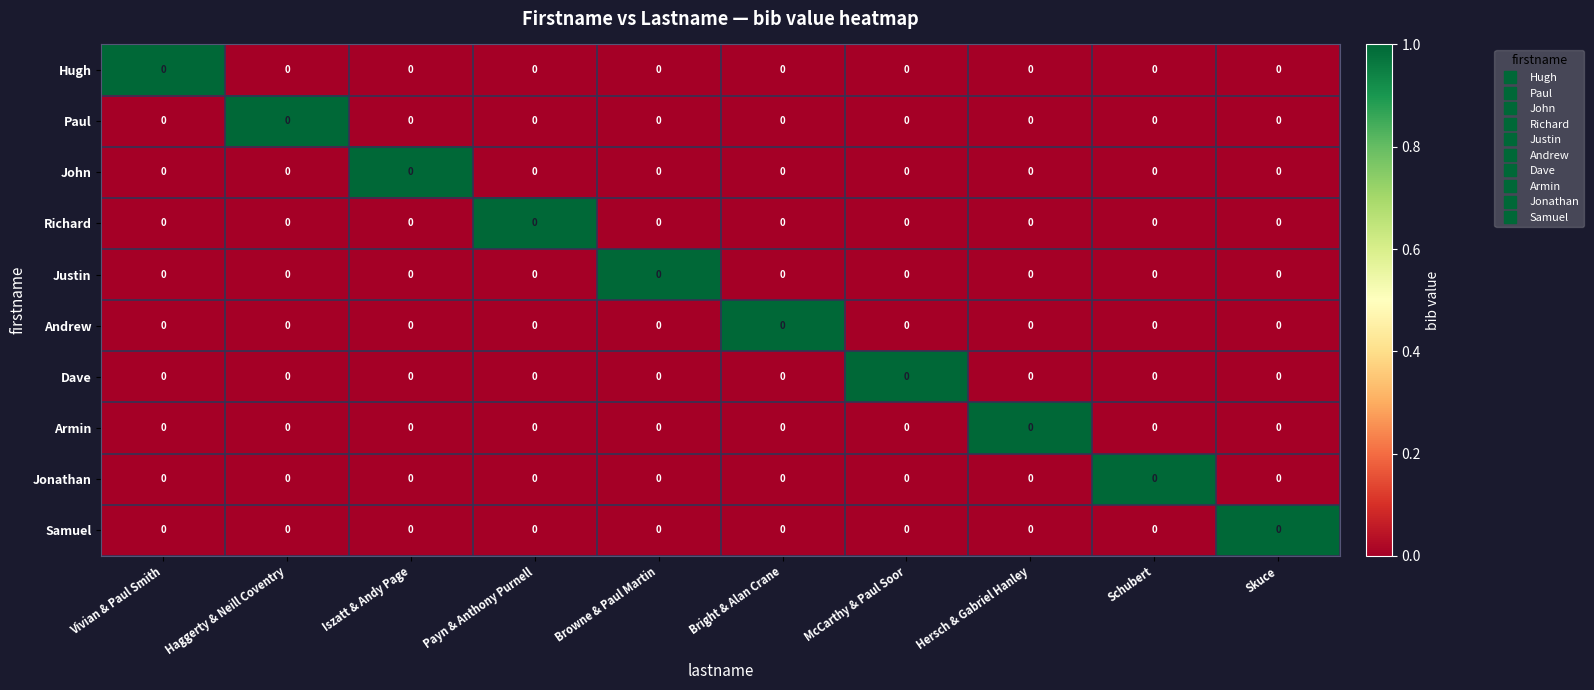

Between Haggerty & Neill Coventry and McCarthy & Paul Soor, which series saw the biggest shift?

Paul